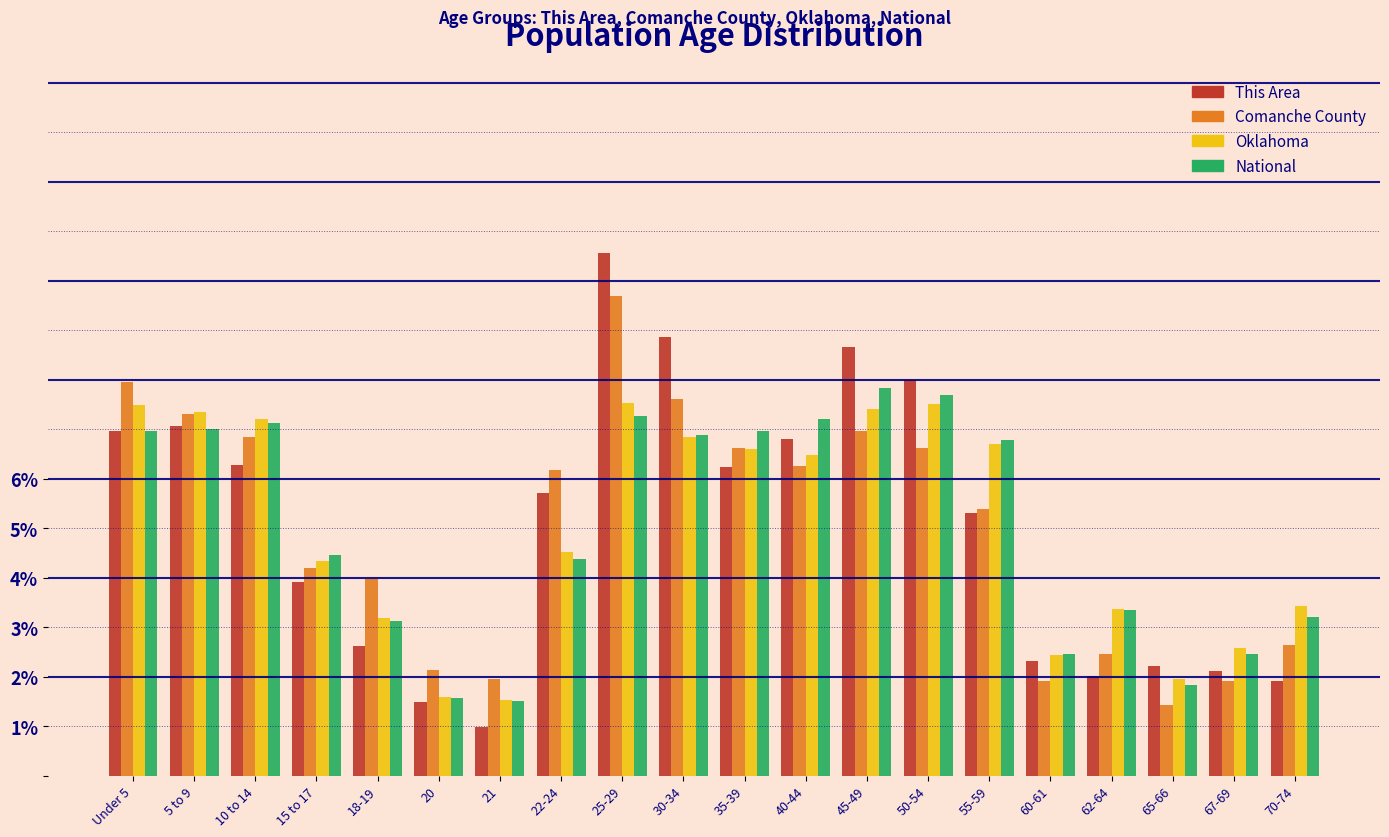

What is the lowest value of the National series?

1.5